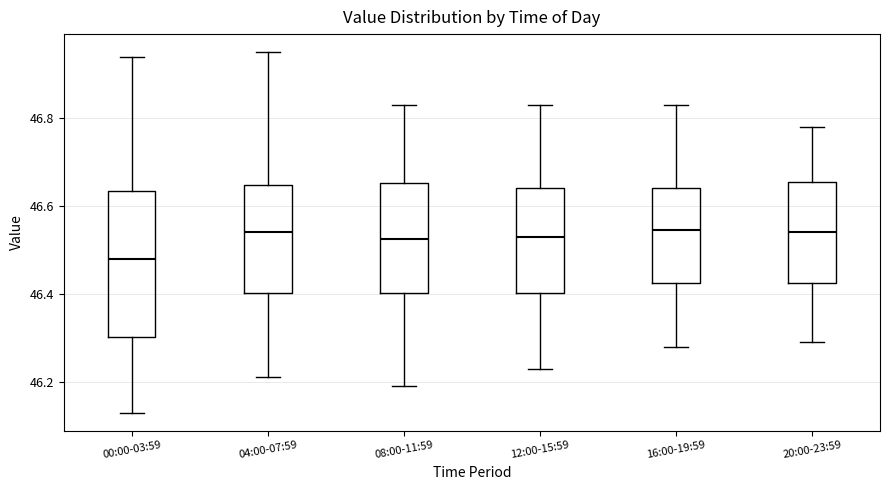

Reading left to right, read every box against the y-axis: the position of its median line, the range the box covers, and the ends of its whiskers. The values are not printed on the chart, so give them approximately, as read against the axis.

00:00-03:59: median 46.48, box 46.30 to 46.64, whiskers 46.14 to 46.94
04:00-07:59: median 46.54, box 46.40 to 46.64, whiskers 46.22 to 46.96
08:00-11:59: median 46.52, box 46.40 to 46.66, whiskers 46.20 to 46.84
12:00-15:59: median 46.54, box 46.40 to 46.64, whiskers 46.24 to 46.84
16:00-19:59: median 46.54, box 46.42 to 46.64, whiskers 46.28 to 46.84
20:00-23:59: median 46.54, box 46.42 to 46.66, whiskers 46.30 to 46.78